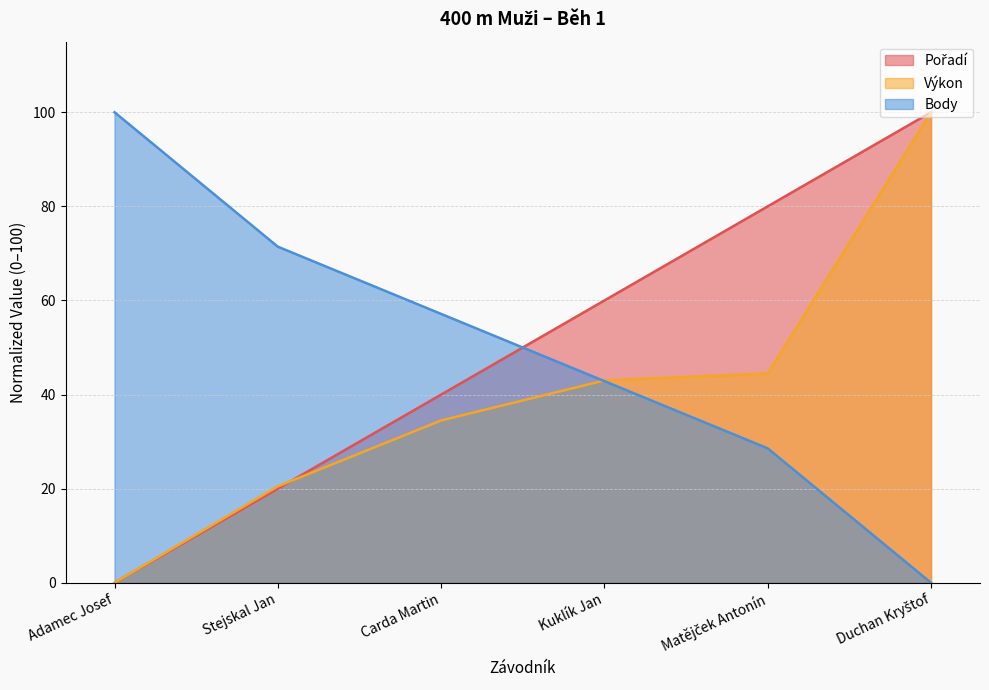

Count the number of data series in this chart.

3